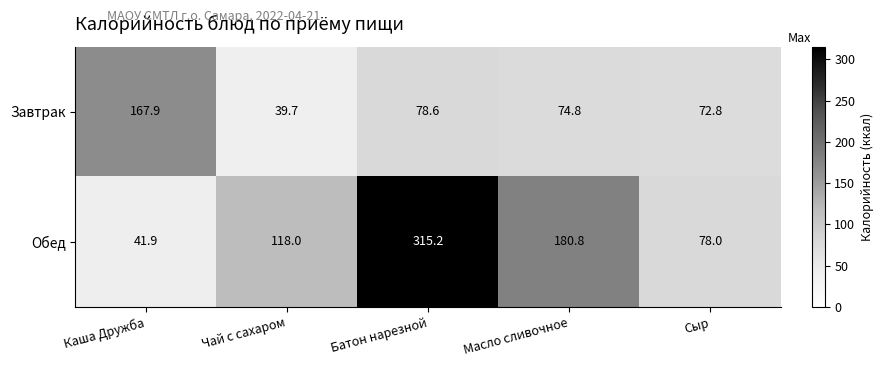

Read the Завтрак value at Батон нарезной.

78.6